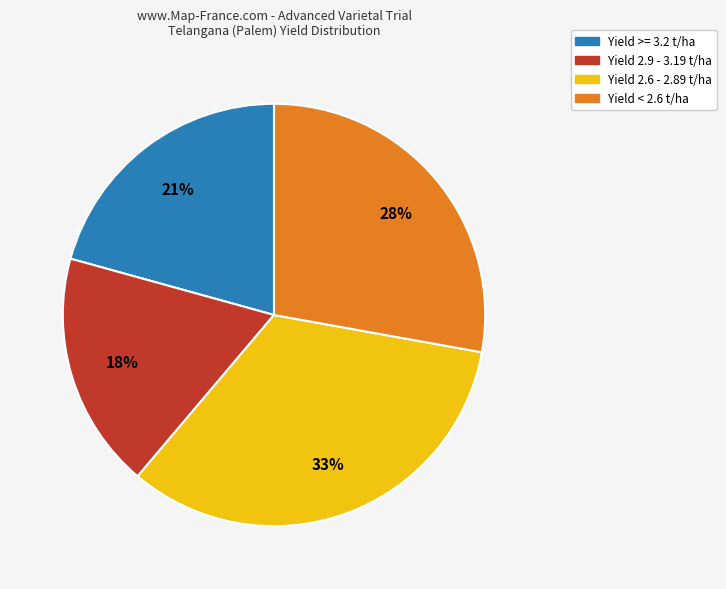

To the nearest percent, what is the average slice percentage?

25%